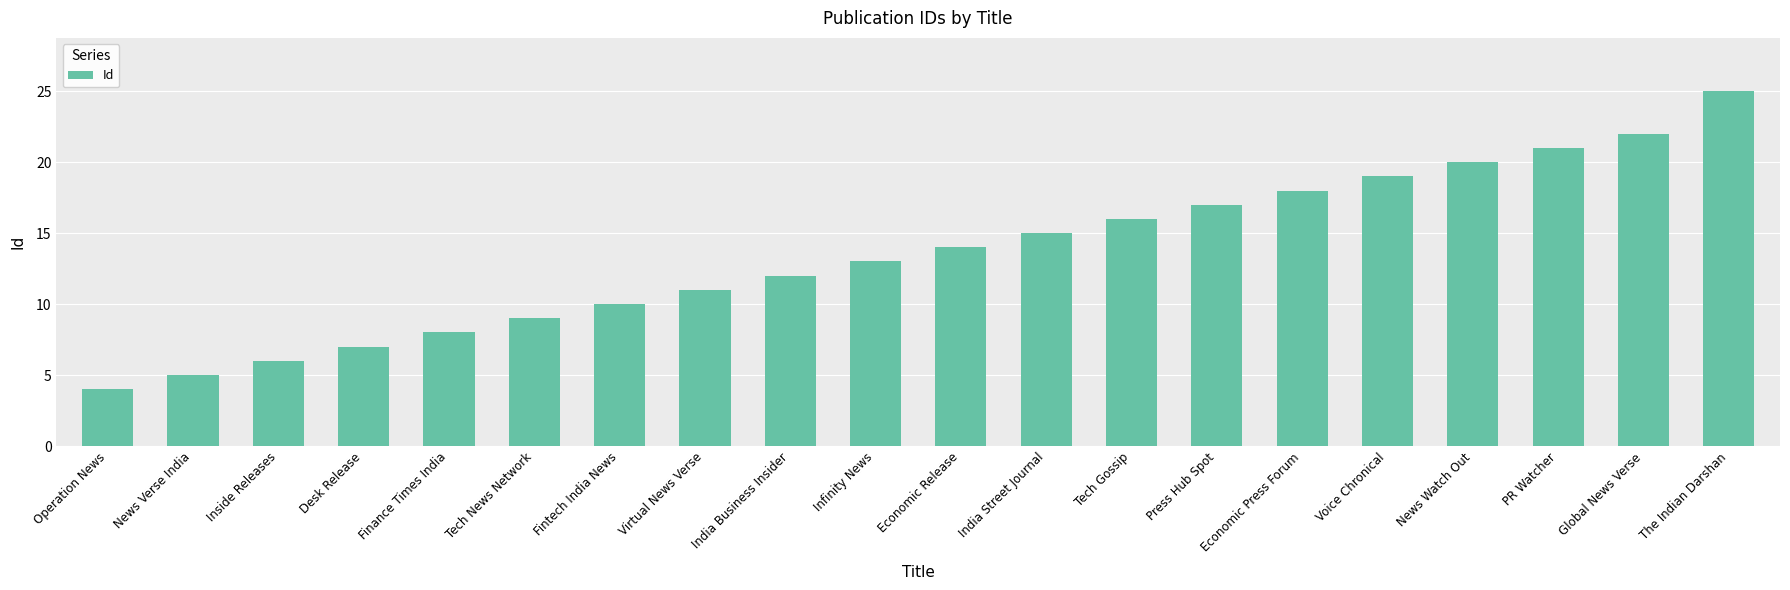

What is the approximate value at Global News Verse, to the nearest 10?

20